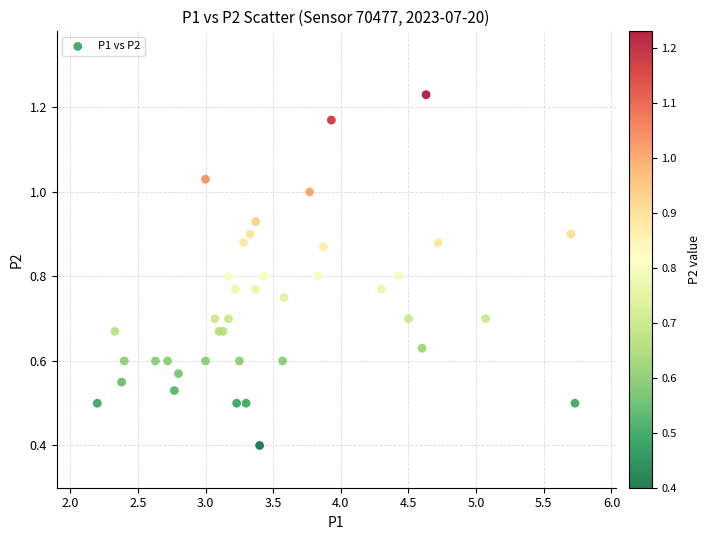

What Y value in the scatter plot is closest to 0?

0.4